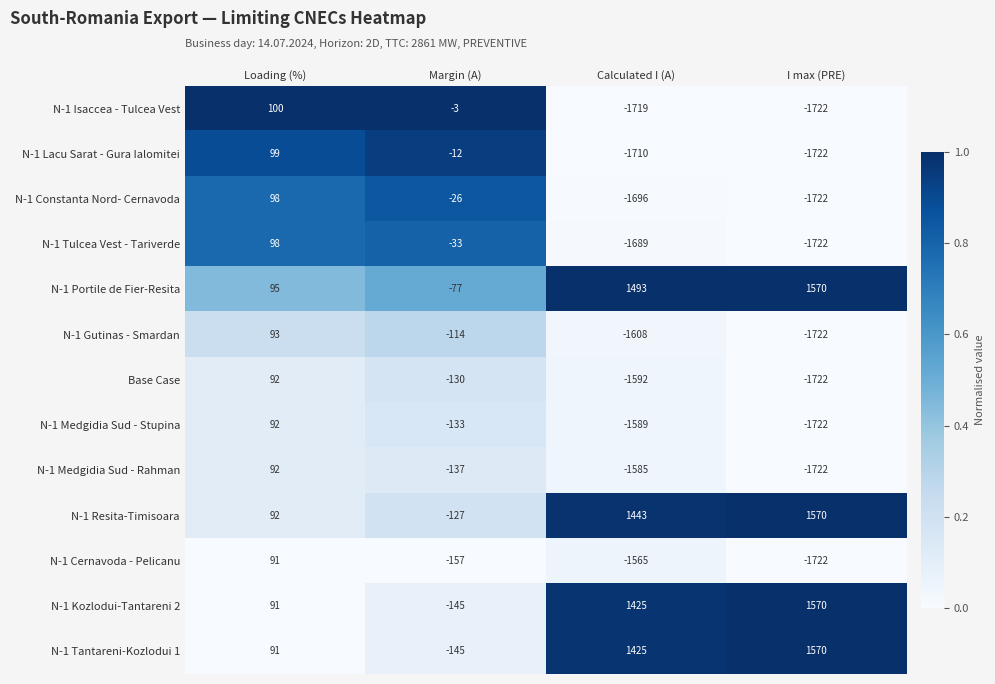

Is the value of N-1 Lacu Sarat - Gura Ialomitei at Calculated I (A) greater than the value of N-1 Tantareni-Kozlodui 1 at I max (PRE)?

No